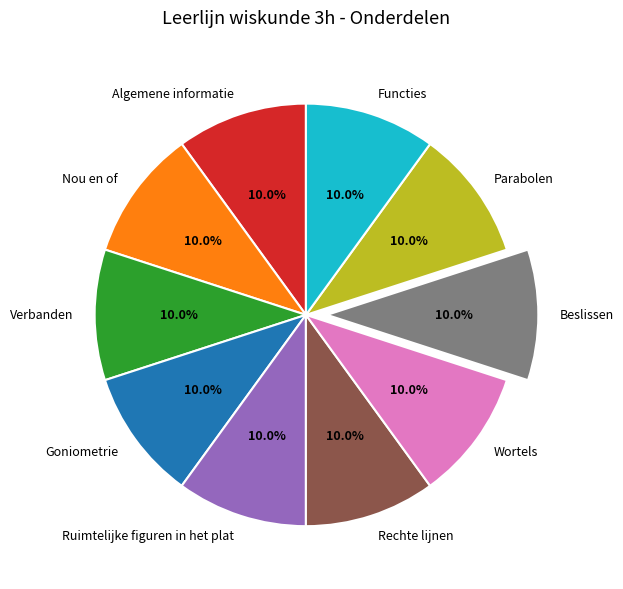

What percentage is the Algemene informatie slice, to the nearest percent?

10%